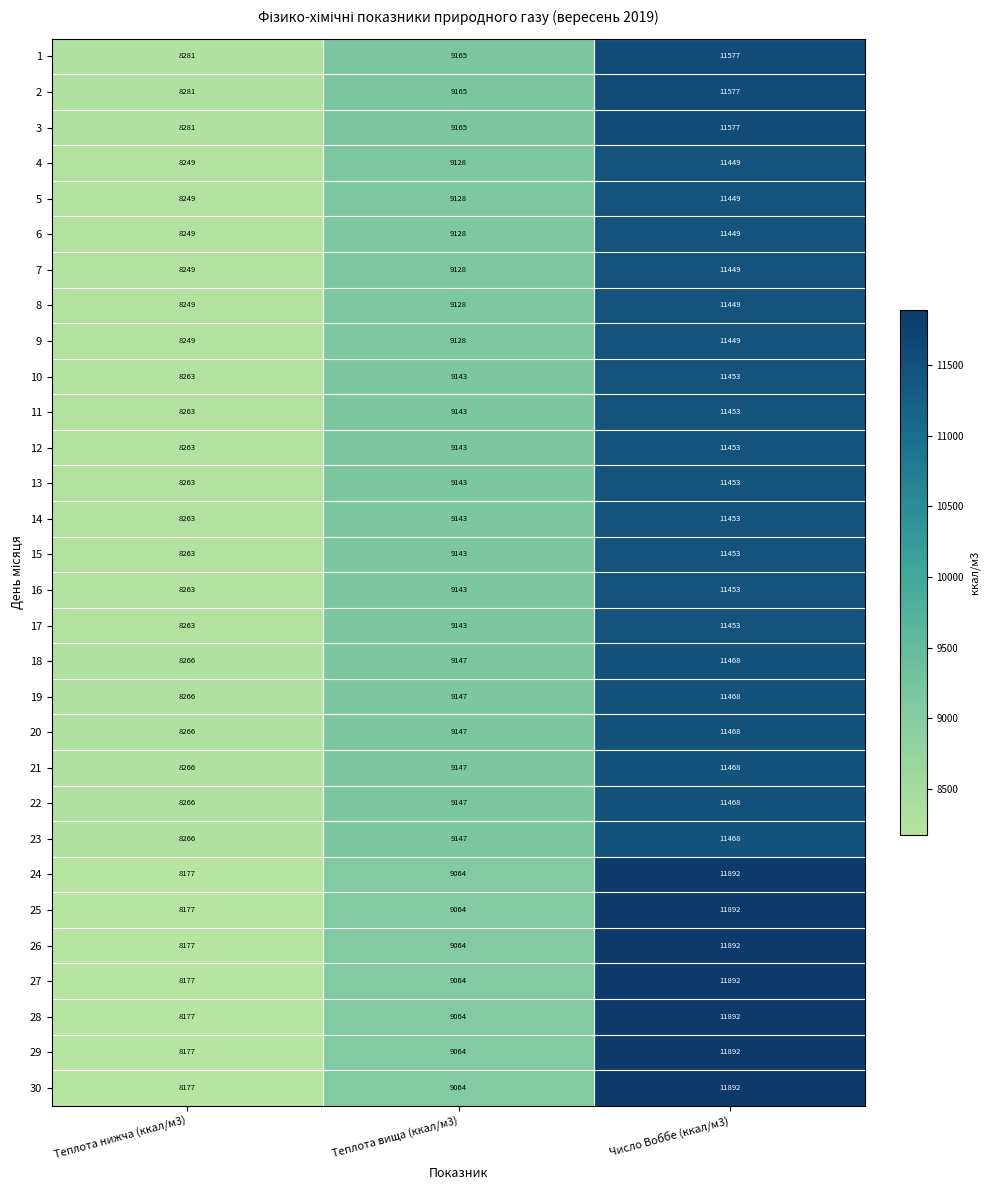

What is the total value across all series at Теплота вища (ккал/м3)?

273737